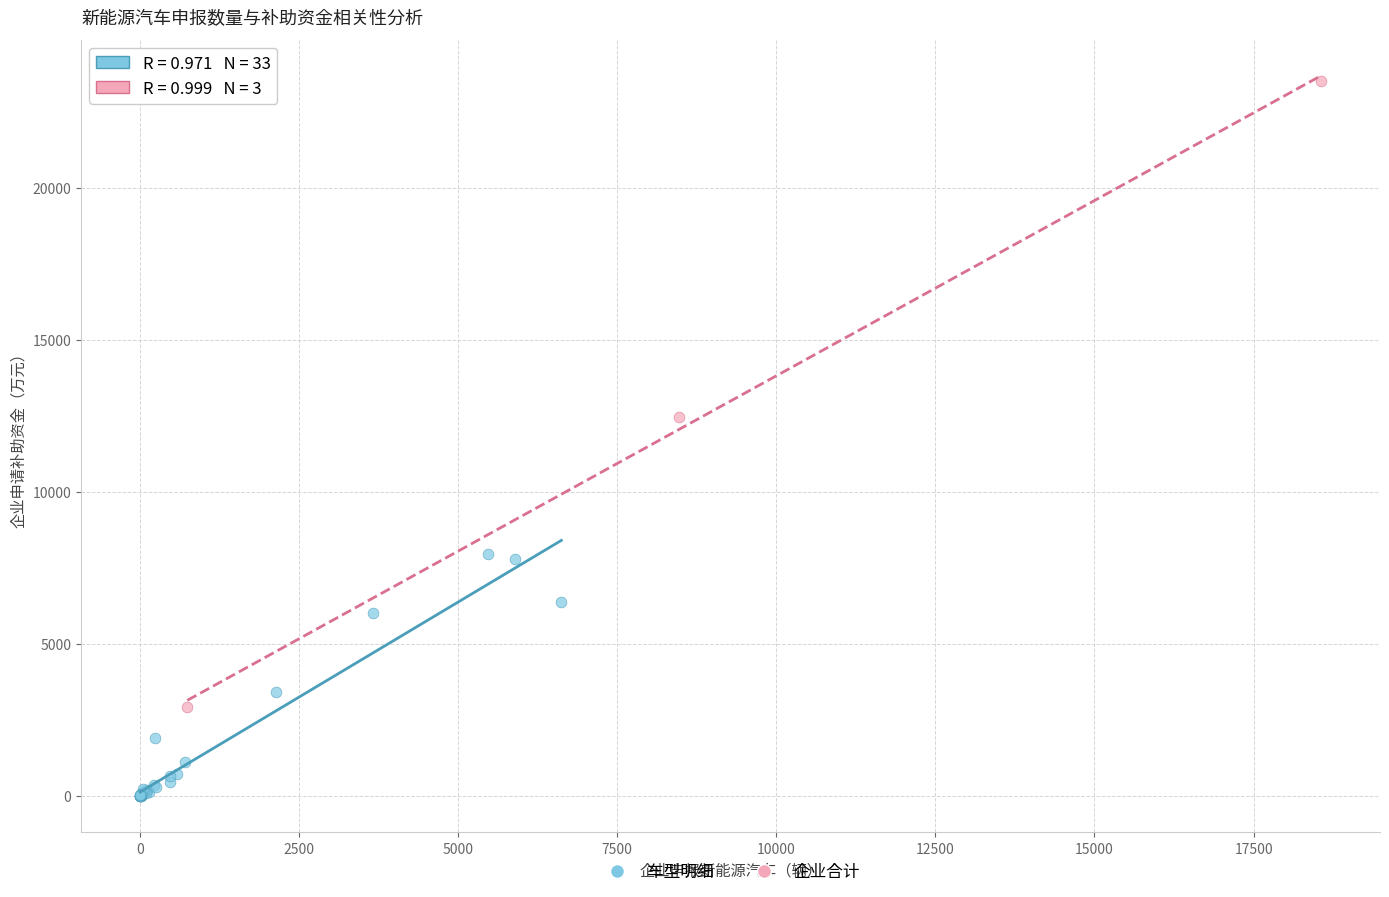

Which series has the widest spread of Y values?

企业合计